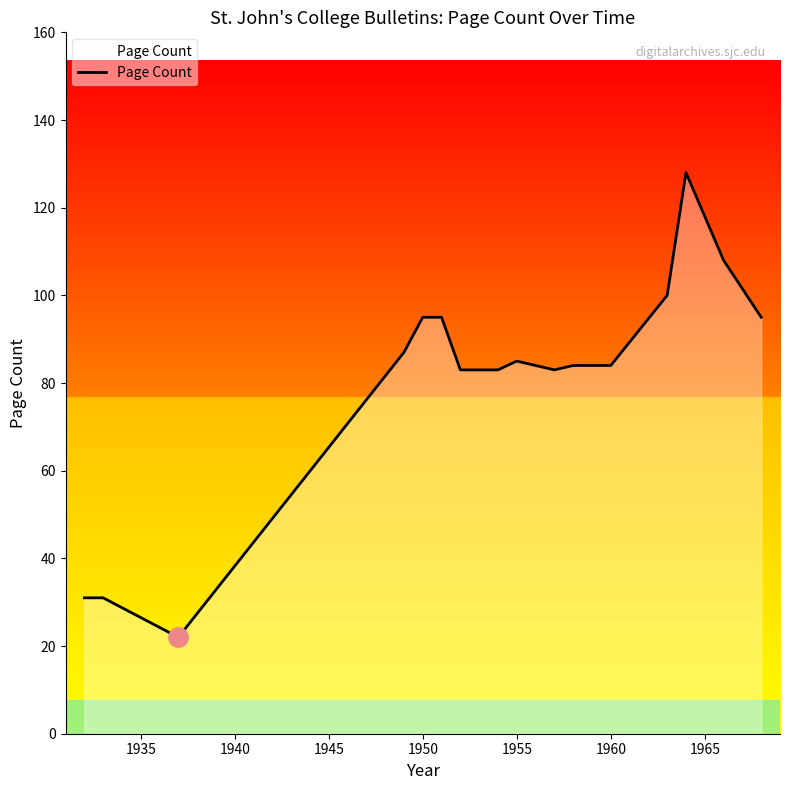

What is the average value?

81